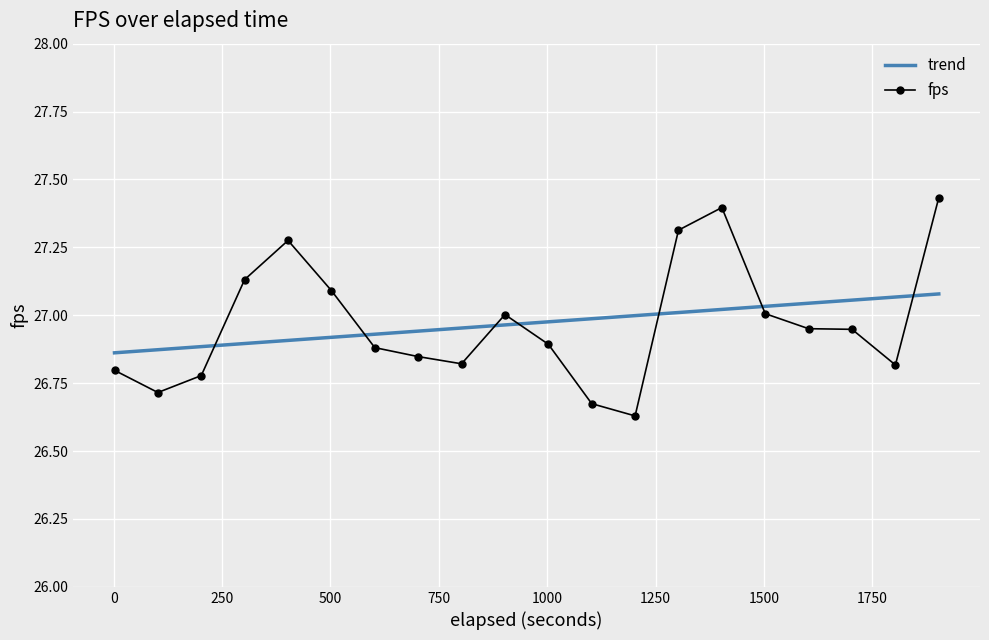

List the series in order of their peak value, highest first.

fps, trend